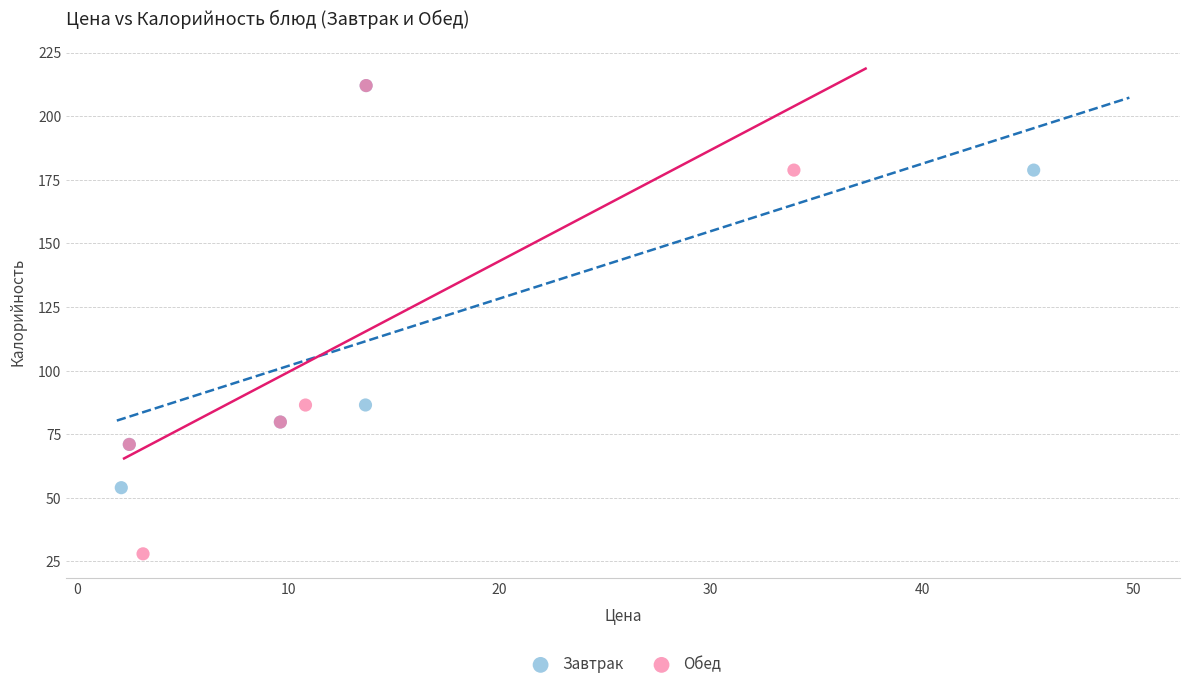

Which series reaches the minimum Y coordinate?

Обед